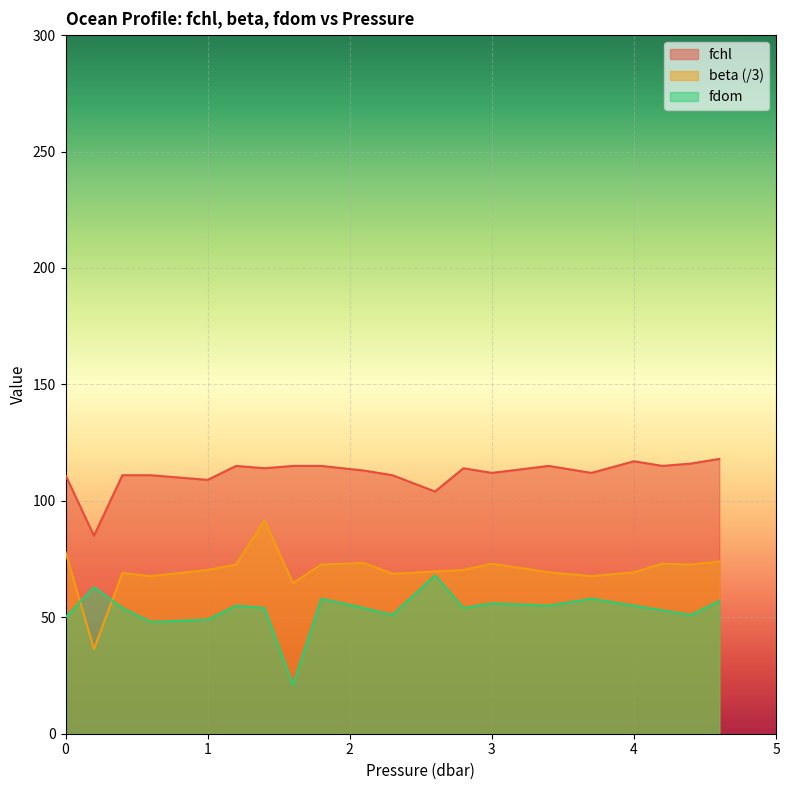

Reading right to left, list all the values displayed in this chart.

fchl: 4.6=118.0	4.4=116.0	4.2=115.0	4.0=117.0	3.7=112.0	3.4=115.0	3.0=112.0	2.8=114.0	2.6=104.0	2.3=111.0	2.1=113.0	1.8=115.0	1.6=115.0	1.4=114.0	1.2=115.0	1.0=109.0	0.6=111.0	0.4=111.0	0.2=85.0	0.0=111.0
beta: 4.6=74.0	4.4=72.7	4.2=73.0	4.0=69.3	3.7=67.7	3.4=69.3	3.0=73.0	2.8=70.3	2.6=69.7	2.3=68.7	2.1=73.3	1.8=72.7	1.6=64.7	1.4=91.7	1.2=72.7	1.0=70.3	0.6=67.7	0.4=69.0	0.2=36.3	0.0=78.0
fdom: 4.6=57.0	4.4=51.0	4.2=53.0	4.0=55.0	3.7=58.0	3.4=55.0	3.0=56.0	2.8=54.0	2.6=68.0	2.3=51.0	2.1=54.0	1.8=58.0	1.6=21.0	1.4=54.0	1.2=55.0	1.0=49.0	0.6=48.0	0.4=54.0	0.2=63.0	0.0=50.0